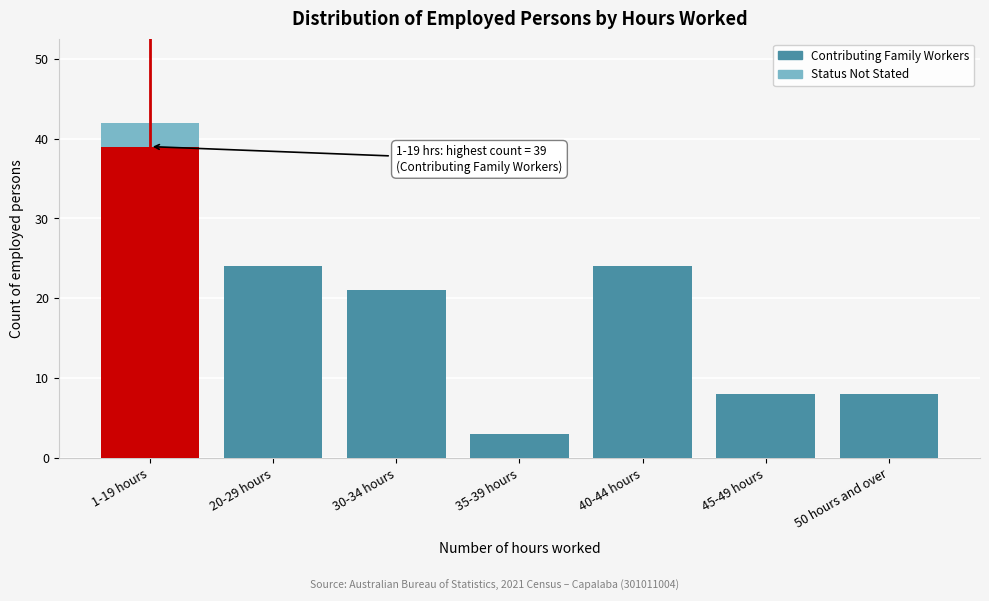

Reading left to right, what are the values for Contributing Family Workers?

1-19 hours=39	20-29 hours=24	30-34 hours=21	35-39 hours=3	40-44 hours=24	45-49 hours=8	50 hours and over=8